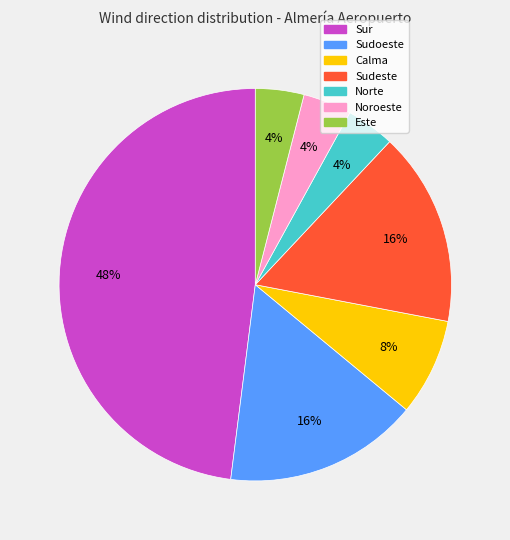

To the nearest percent, what is the difference between the Noroeste and Sudeste slice percentages?

12%